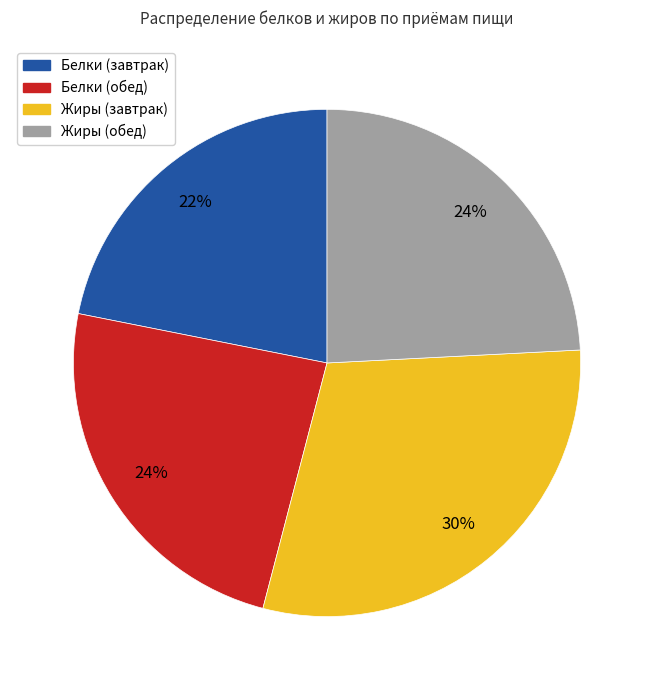

Combined, do Белки (завтрак) and Белки (обед) account for over 50%?

No